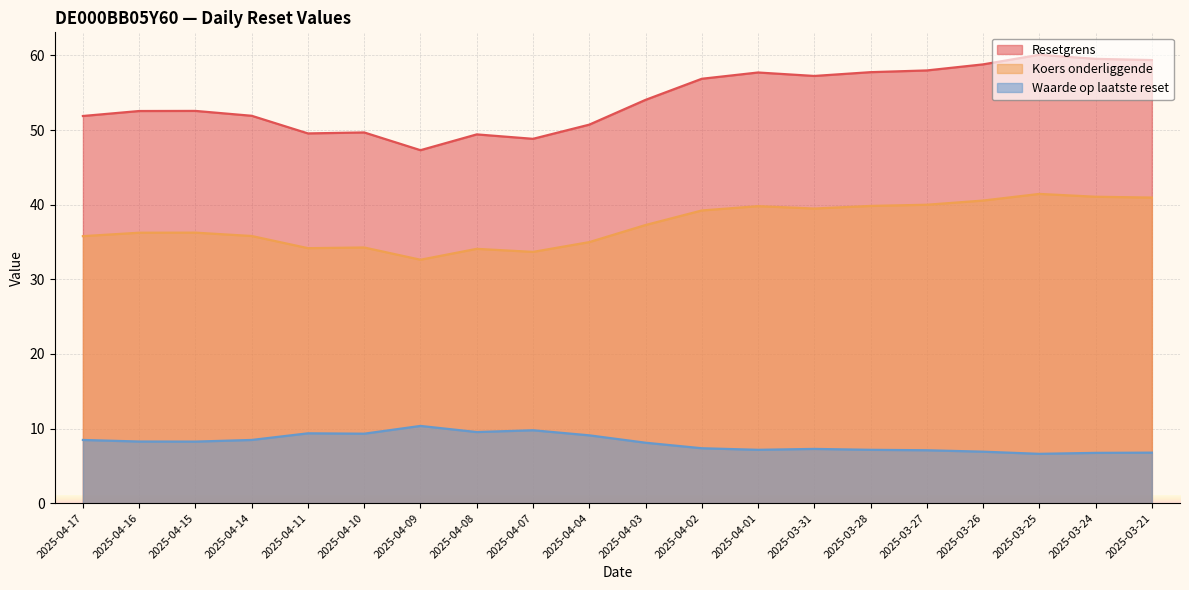

Reading left to right, extract all data points from this chart.

Resetgrens: 51.9	52.5	52.6	51.9	49.5	49.7	47.3	49.4	48.8	50.7	54.0	56.9	57.7	57.2	57.8	58.0	58.8	60.1	59.5	59.4
Koers onderliggende: 35.8	36.2	36.2	35.8	34.2	34.3	32.6	34.1	33.7	35.0	37.3	39.2	39.8	39.5	39.8	40.0	40.5	41.4	41.1	41.0
Waarde op laatste reset: 8.5	8.3	8.2	8.5	9.4	9.3	10.3	9.5	9.8	9.1	8.1	7.4	7.2	7.3	7.2	7.1	6.9	6.6	6.7	6.8